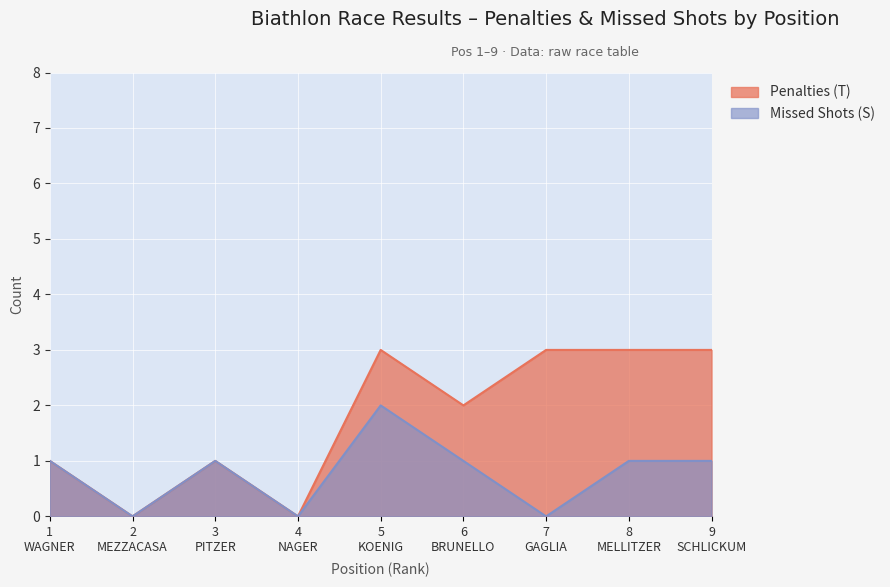

What is the maximum value shown in the chart?

3